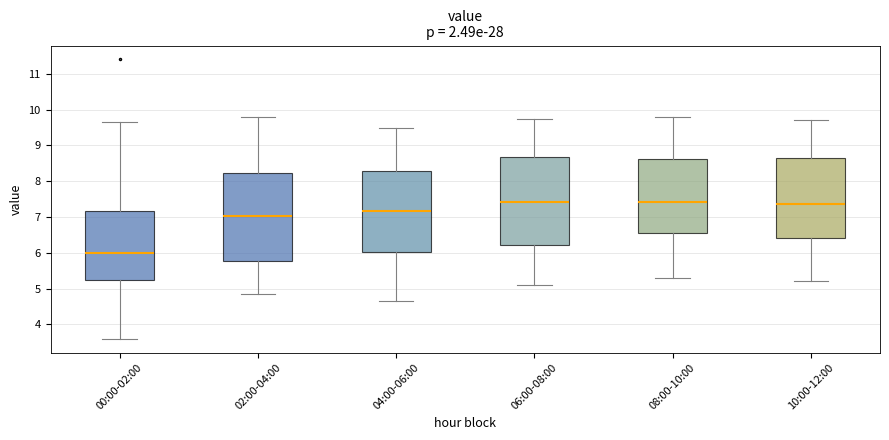

Reading left to right, transcribe this box plot: for each box, give where its median line is, the range the box spans, and where its two whiskers end, as read against the y-axis. The values are not printed on the chart, so give them approximately, as read against the axis.

00:00-02:00: median 6.0, box 5.2 to 7.2, whiskers 3.6 to 9.7
02:00-04:00: median 7.0, box 5.8 to 8.2, whiskers 4.9 to 9.8
04:00-06:00: median 7.2, box 6.0 to 8.3, whiskers 4.7 to 9.5
06:00-08:00: median 7.4, box 6.2 to 8.7, whiskers 5.1 to 9.8
08:00-10:00: median 7.4, box 6.6 to 8.6, whiskers 5.3 to 9.8
10:00-12:00: median 7.4, box 6.4 to 8.6, whiskers 5.2 to 9.7